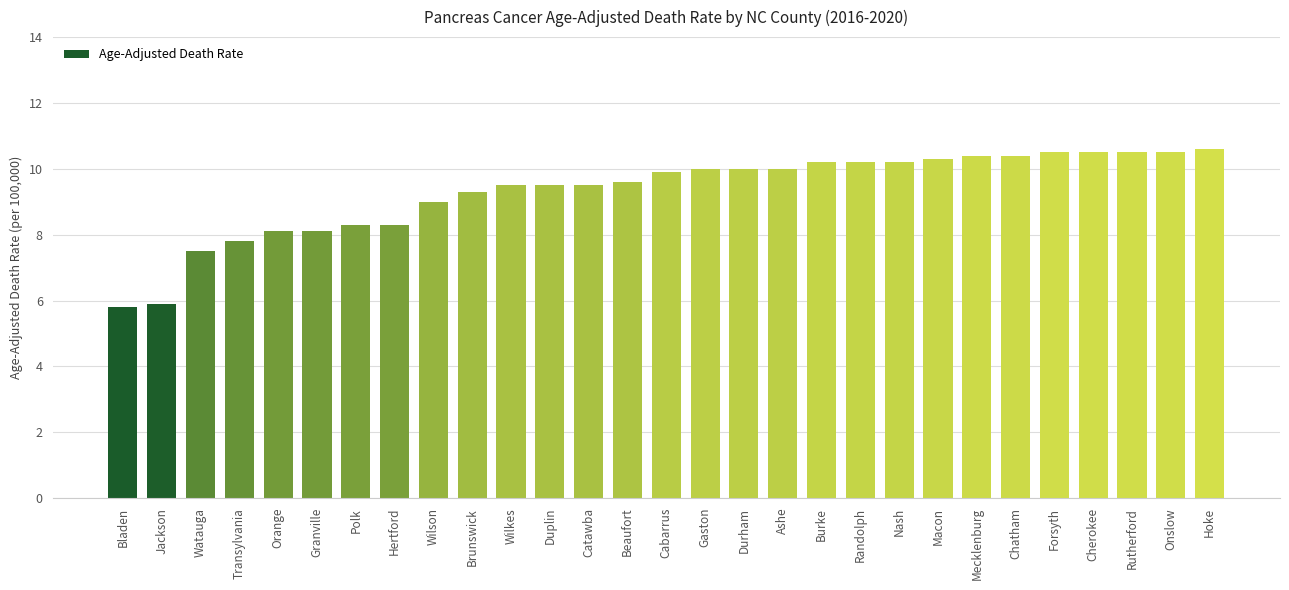

What is the smallest value displayed?

5.8